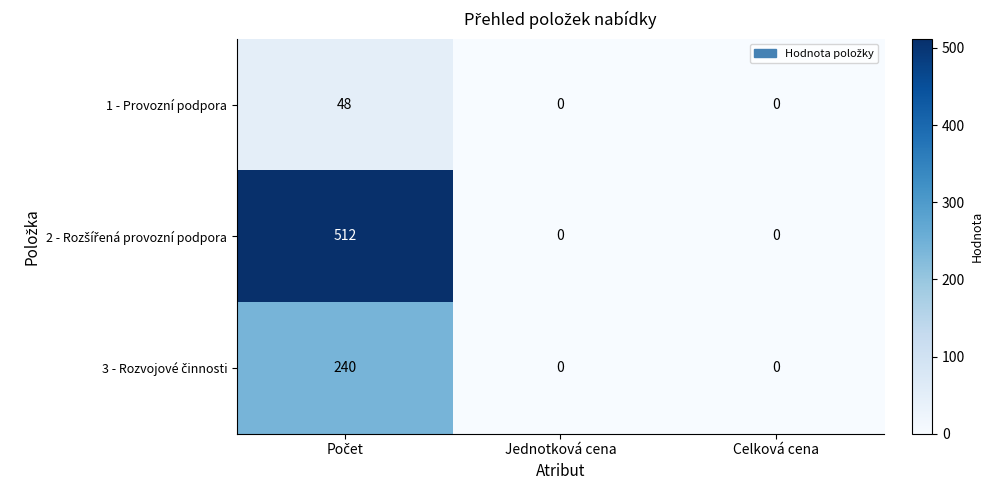

The value of 1 - Provozní podpora at Celková cena is 0. True or false?

True